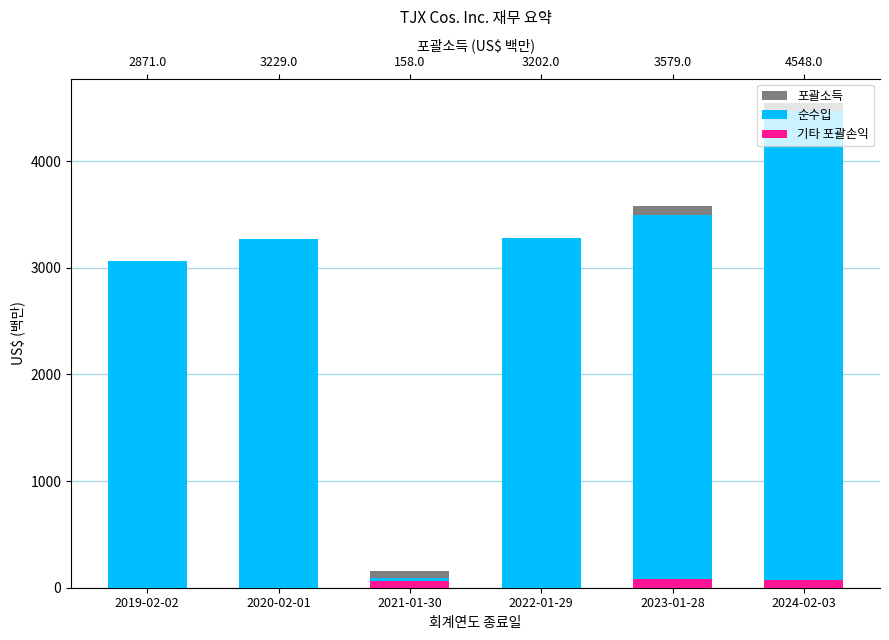

The 순수입 series shows 128 at 2021-01-30. True or false?

False